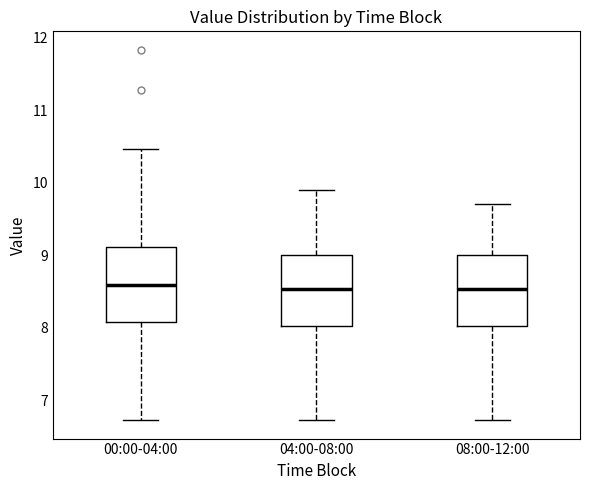

Reading left to right, transcribe this box plot: for each box, give where its median line is, the range the box spans, and where its two whiskers end, as read against the y-axis. The values are not printed on the chart, so give them approximately, as read against the axis.

00:00-04:00: median 8.6, box 8.1 to 9.1, whiskers 6.7 to 10.5
04:00-08:00: median 8.5, box 8.0 to 9.0, whiskers 6.7 to 9.9
08:00-12:00: median 8.5, box 8.0 to 9.0, whiskers 6.7 to 9.7